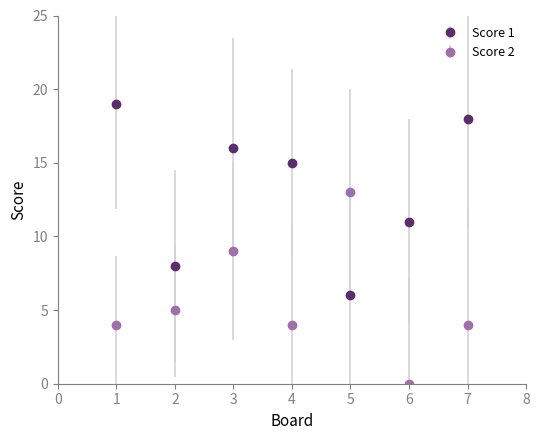

Which category has the highest value in the Score 1 series?

1